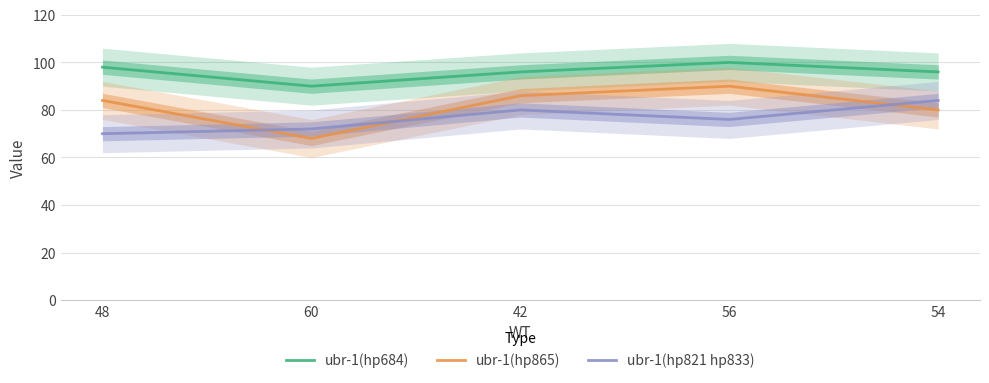

Reading left to right, transcribe all the data shown in this chart.

ubr-1(hp684): 98	90	96	100	96
ubr-1(hp865): 84	68	86	90	80
ubr-1(hp821 hp833): 70	72	80	76	84